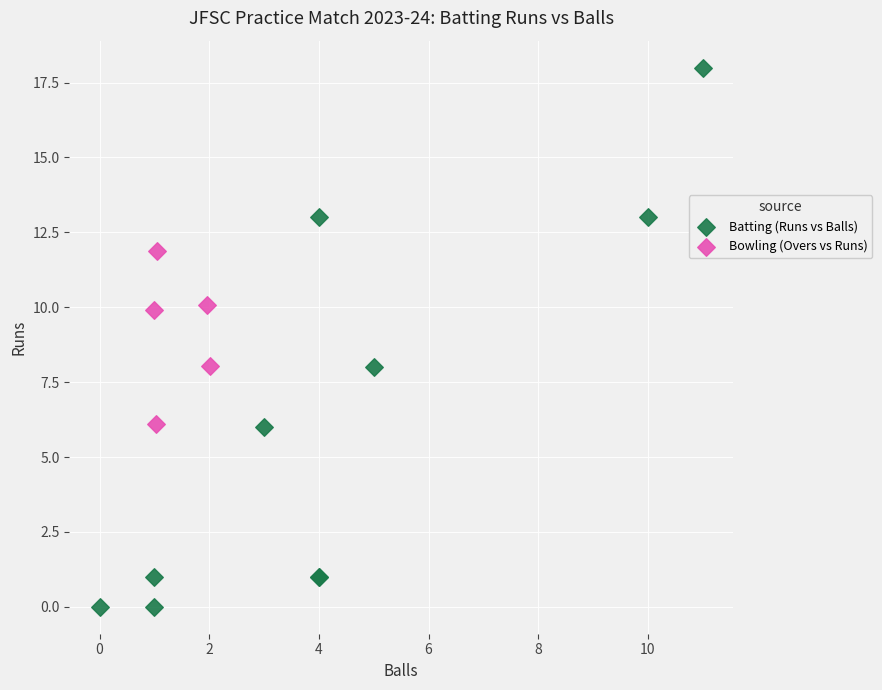

Which series has the widest spread of Y values?

Batting (Runs vs Balls)